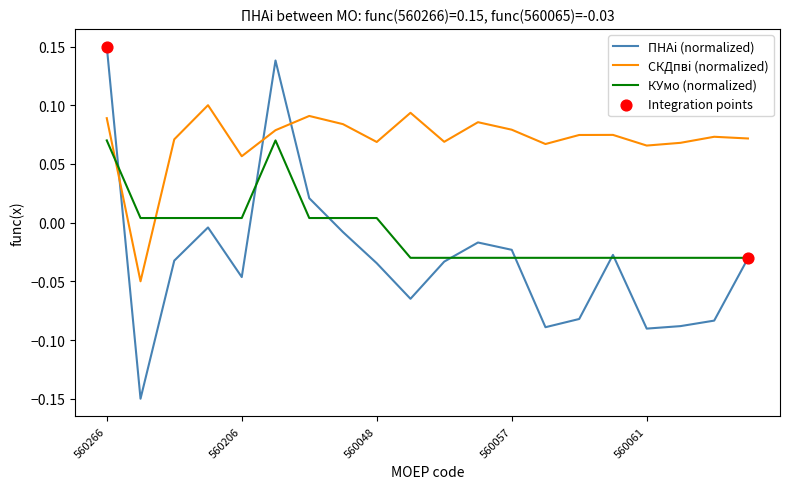

Which series has the largest range (max minus min)?

ПНАi (normalized)